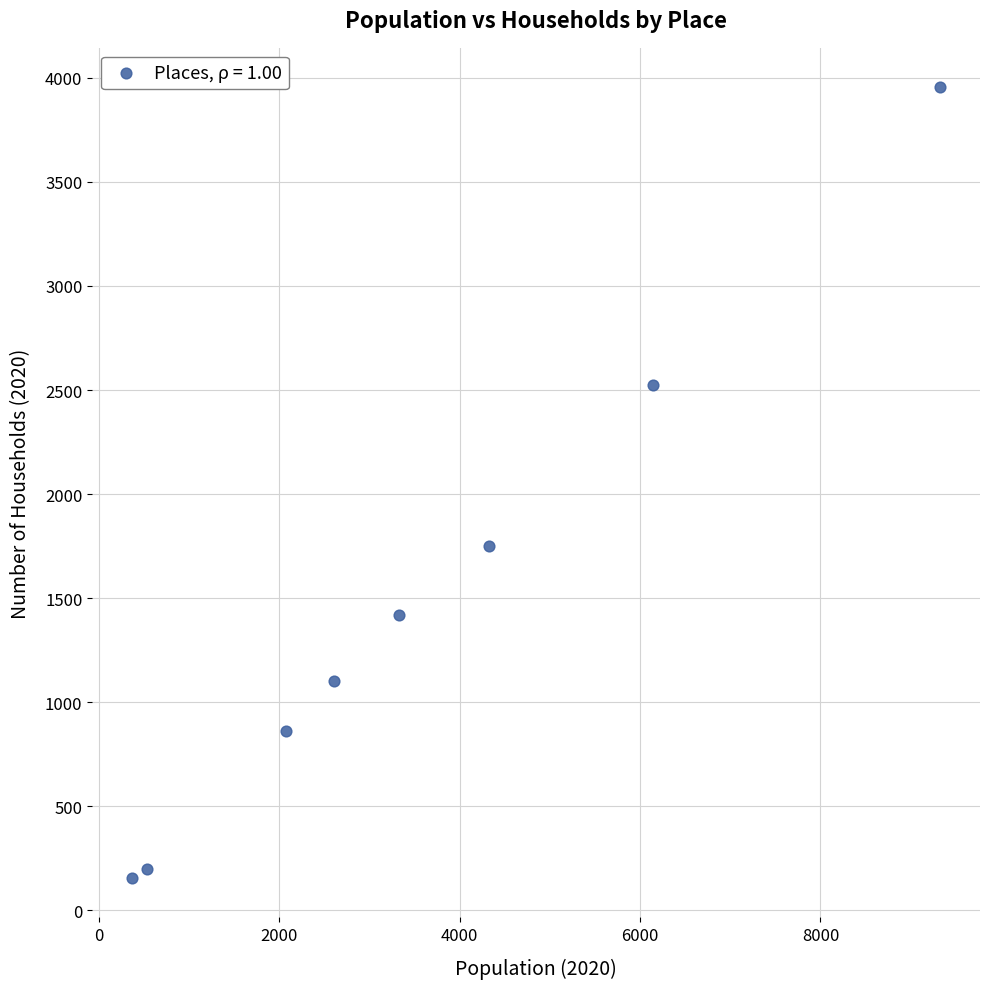

What is the range of Y values (max minus min)?

3797